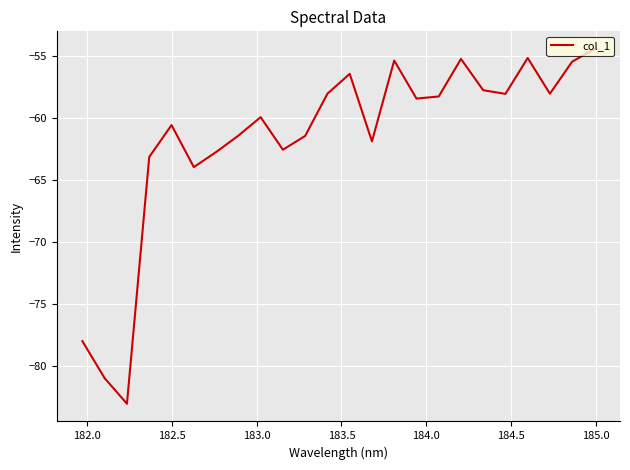

What is the smallest value displayed?

-83.1